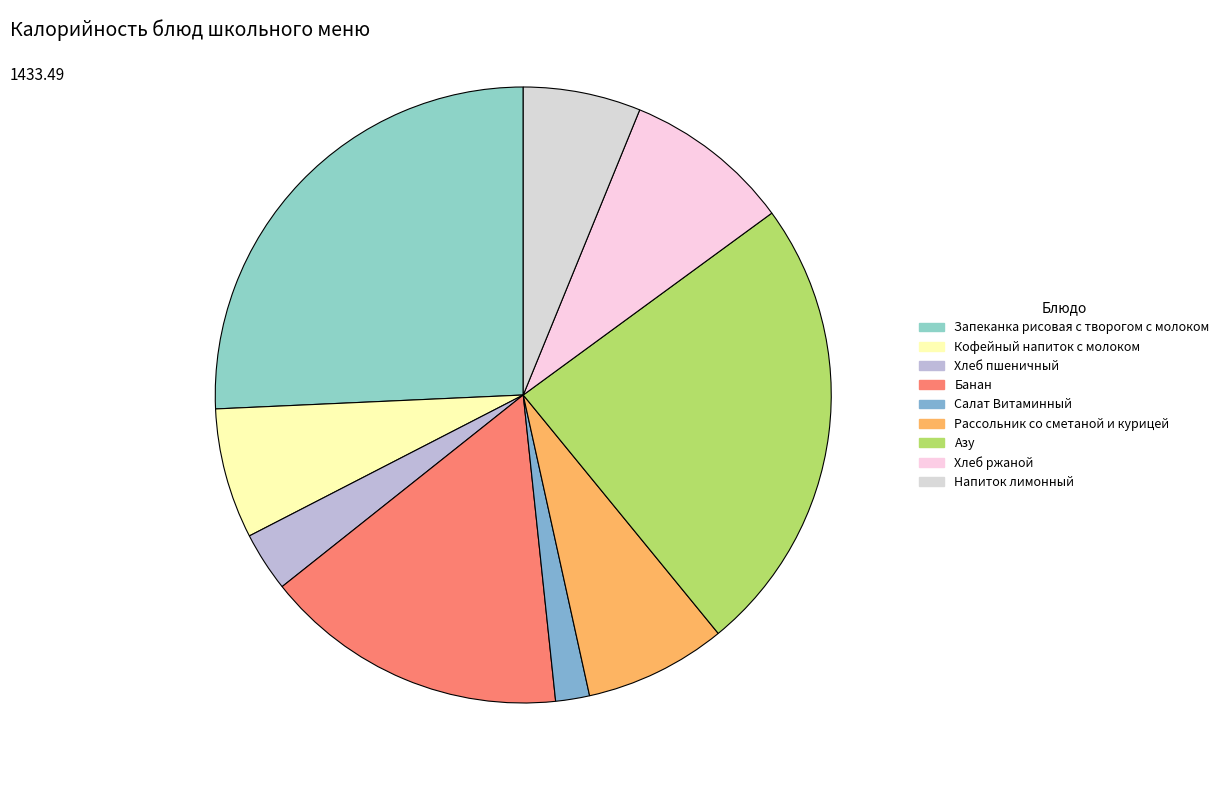

How many slices are in this pie chart?

9